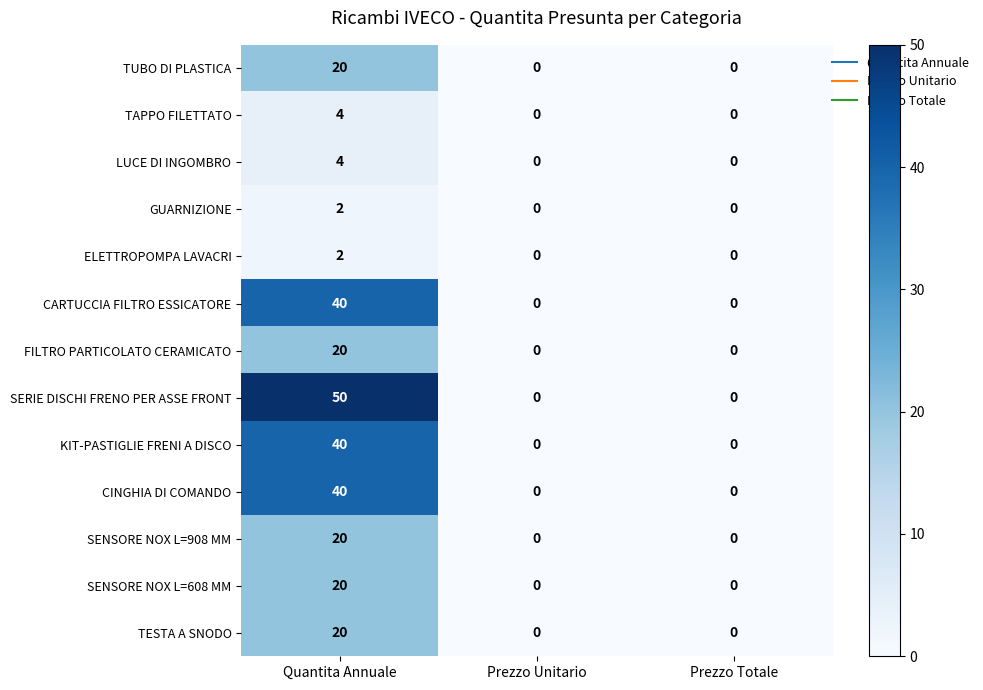

Between Quantita Annuale and Prezzo Unitario, which series saw the biggest shift?

SERIE DISCHI FRENO PER ASSE FRONT